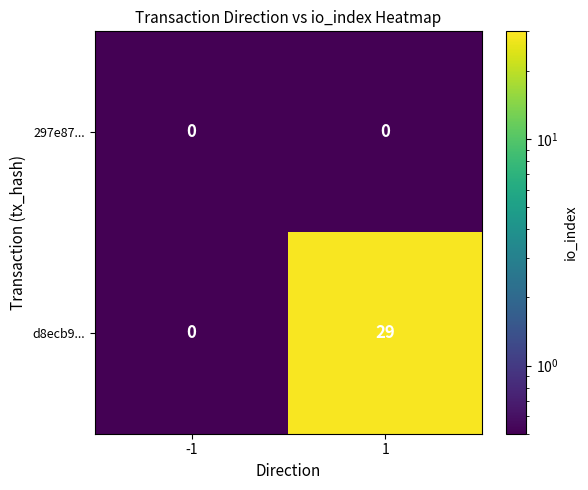

How many distinct data groups are displayed?

2